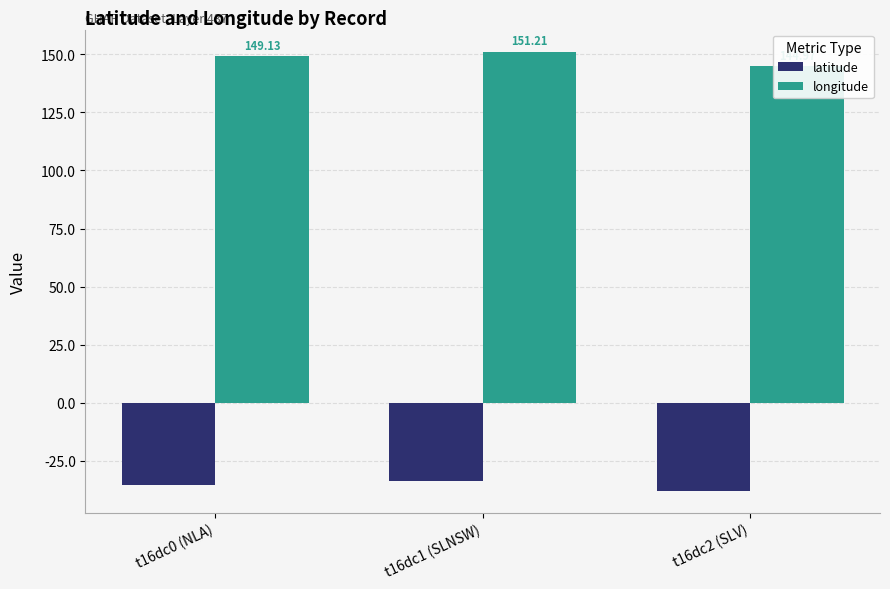

The value of latitude at t16dc1 (SLNSW) is -22.7. True or false?

False